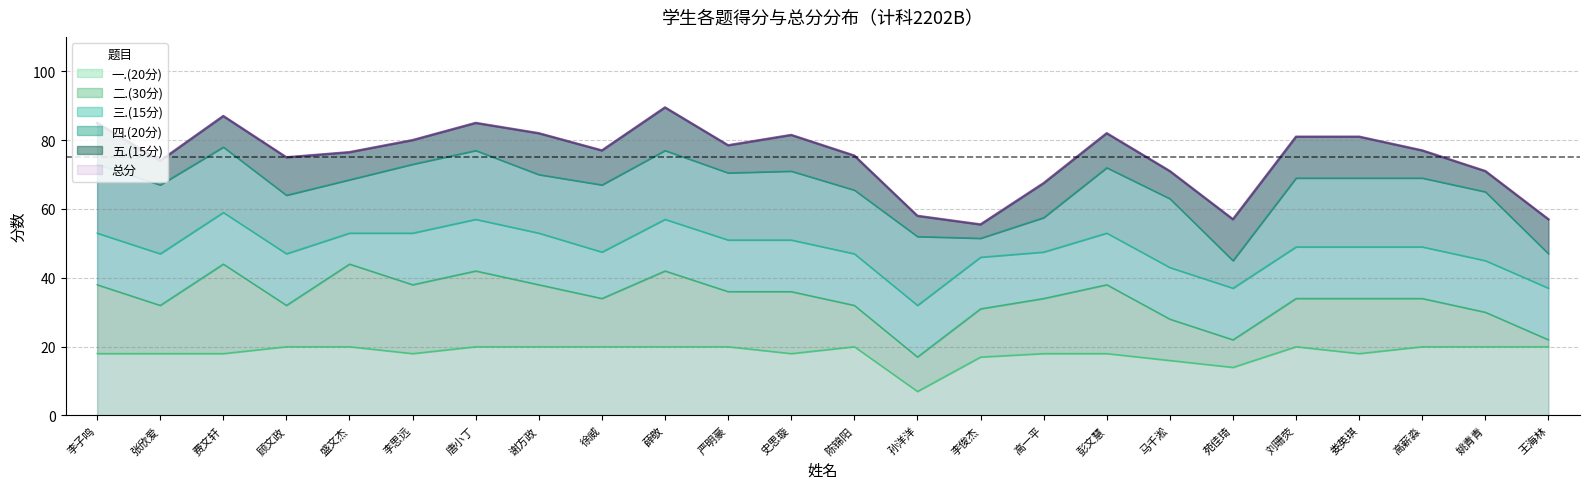

Reading left to right, list all the values displayed in this chart.

一.(20分): 18.0	18.0	18.0	20.0	20.0	18.0	20.0	20.0	20.0	20.0	20.0	18.0	20.0	7.0	17.0	18.0	18.0	16.0	14.0	20.0	18.0	20.0	20.0	20.0
二.(30分): 20.0	14.0	26.0	12.0	24.0	20.0	22.0	18.0	14.0	22.0	16.0	18.0	12.0	10.0	14.0	16.0	20.0	12.0	8.0	14.0	16.0	14.0	10.0	2.0
三.(15分): 15.0	15.0	15.0	15.0	9.0	15.0	15.0	15.0	13.5	15.0	15.0	15.0	15.0	15.0	15.0	13.5	15.0	15.0	15.0	15.0	15.0	15.0	15.0	15.0
四.(20分): 20.0	20.0	19.0	17.0	15.5	20.0	20.0	17.0	19.5	20.0	19.5	20.0	18.5	20.0	5.5	10.0	19.0	20.0	8.0	20.0	20.0	20.0	20.0	10.0
五.(15分): 12.0	7.0	9.0	11.0	8.0	7.0	8.0	12.0	10.0	12.5	8.0	10.5	10.0	6.0	4.0	10.0	10.0	8.0	12.0	12.0	12.0	8.0	6.0	10.0
总分: 85.0	74.0	87.0	75.0	76.5	80.0	85.0	82.0	77.0	89.5	78.5	81.5	75.5	58.0	55.5	67.5	82.0	71.0	57.0	81.0	81.0	77.0	71.0	57.0